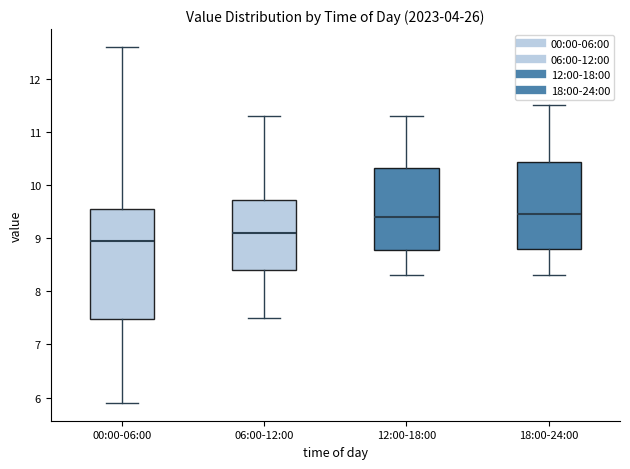

Which box has the lowest median line?

00:00-06:00